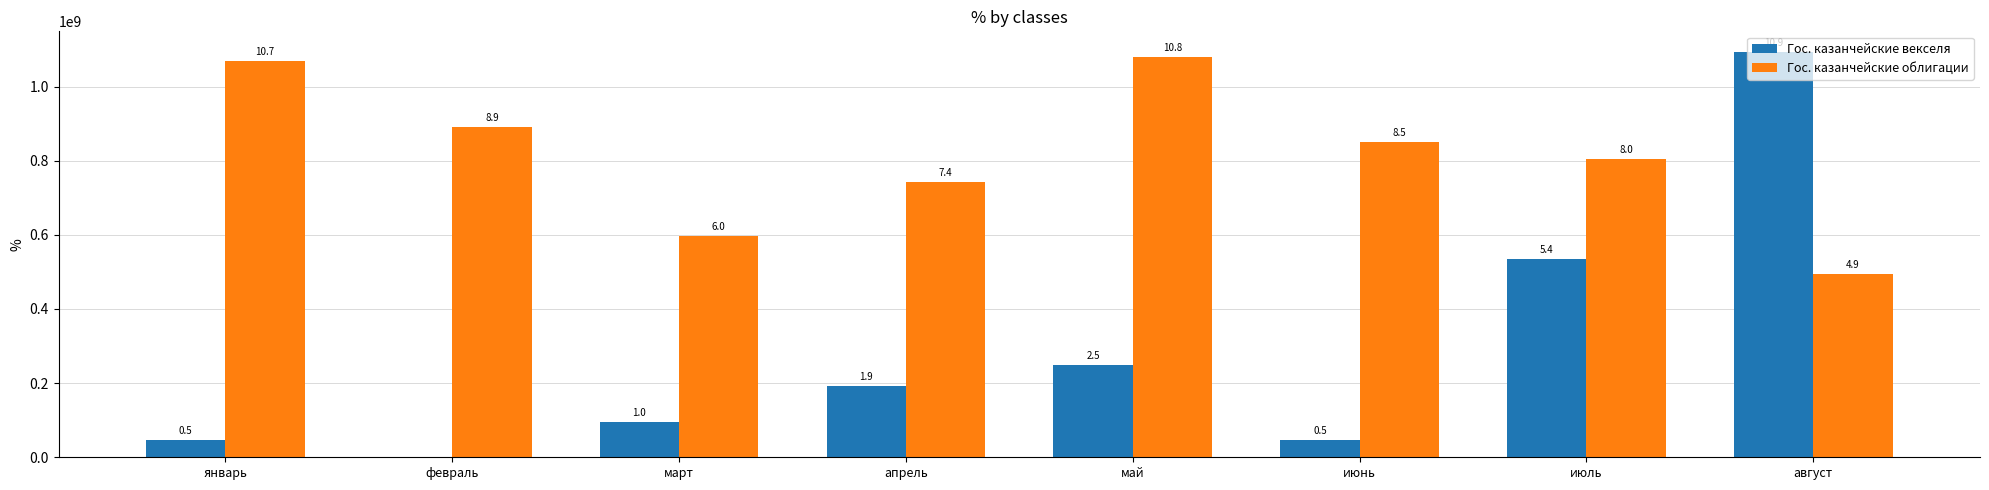

At how many categories does at least one series exceed 422084449?

8